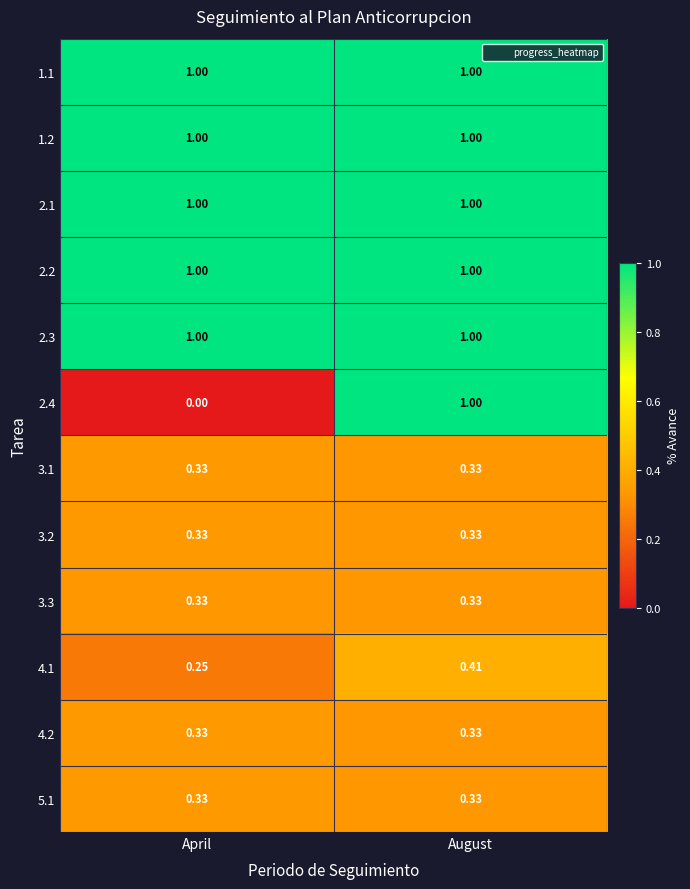

What is the difference between the highest and lowest values at April?

1.0